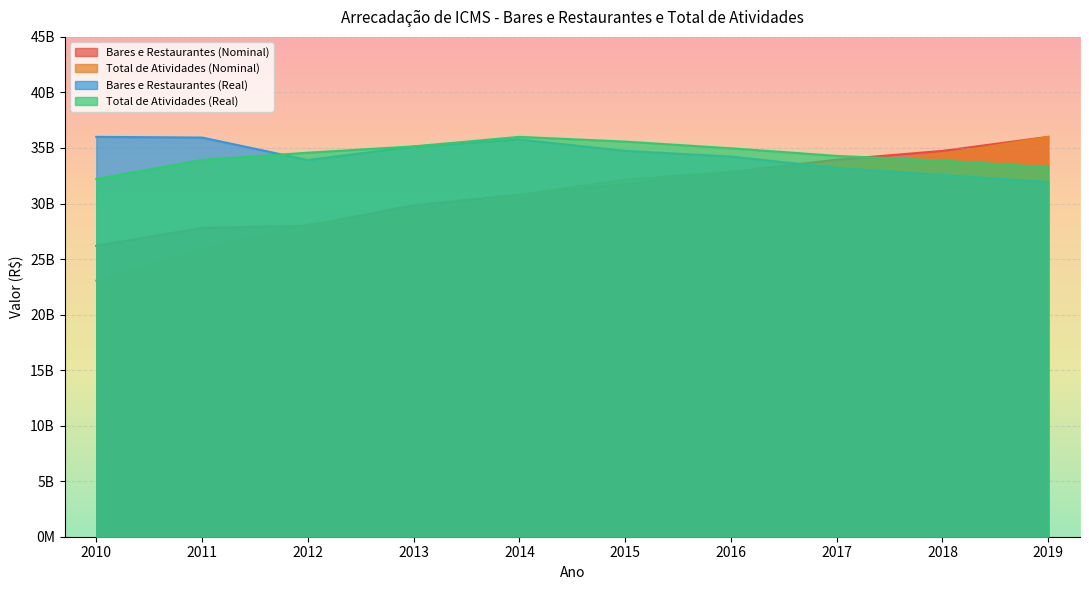

Between 2012 and 2010, which is larger?

2012